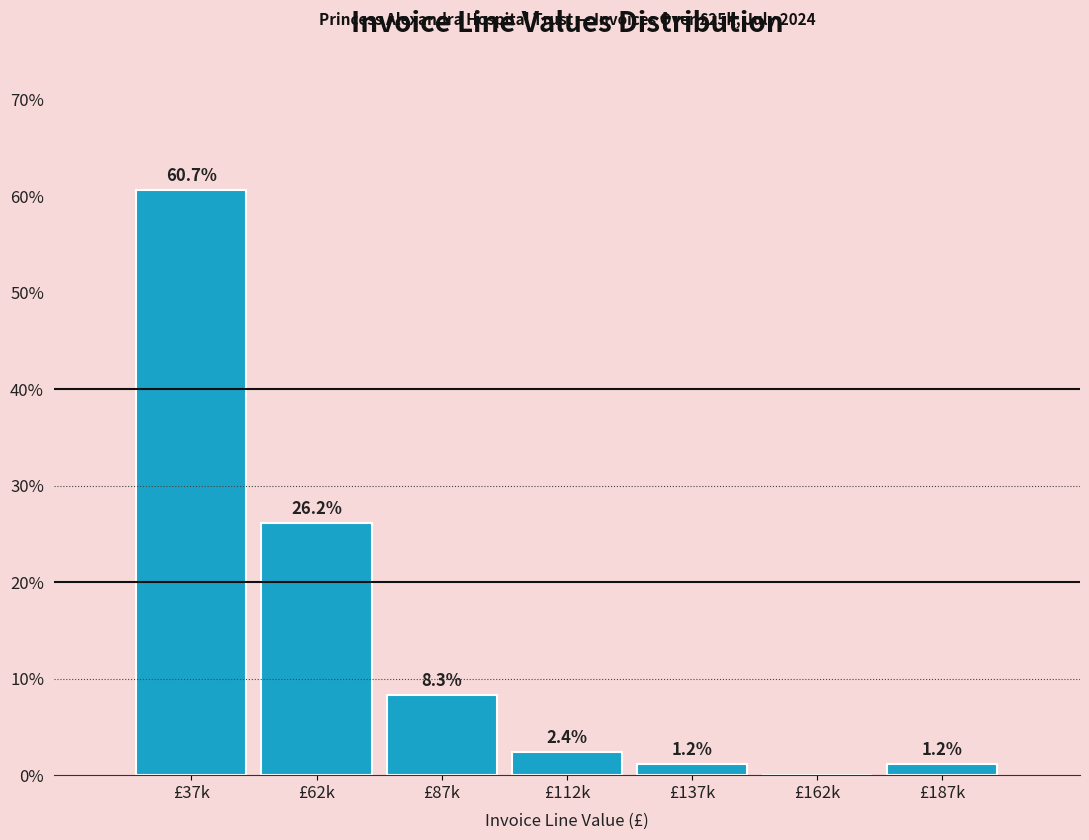

Reading left to right, transcribe all the data shown in this chart.

£37k=60.7	£62k=26.2	£87k=8.3	£112k=2.4	£137k=1.2	£162k=0.0	£187k=1.2